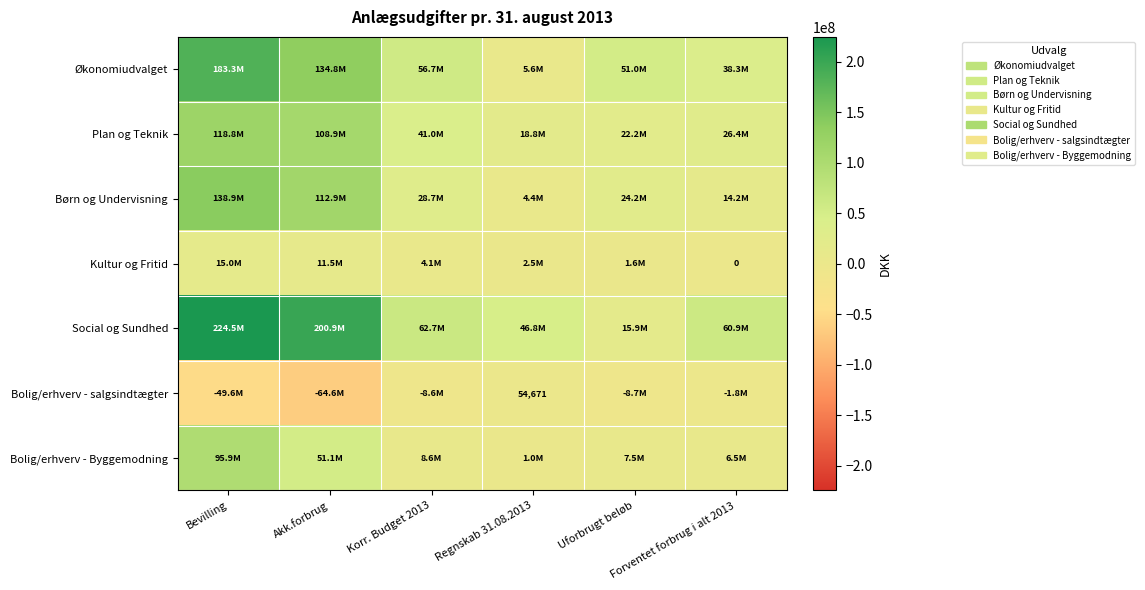

Count the number of data series in this chart.

7